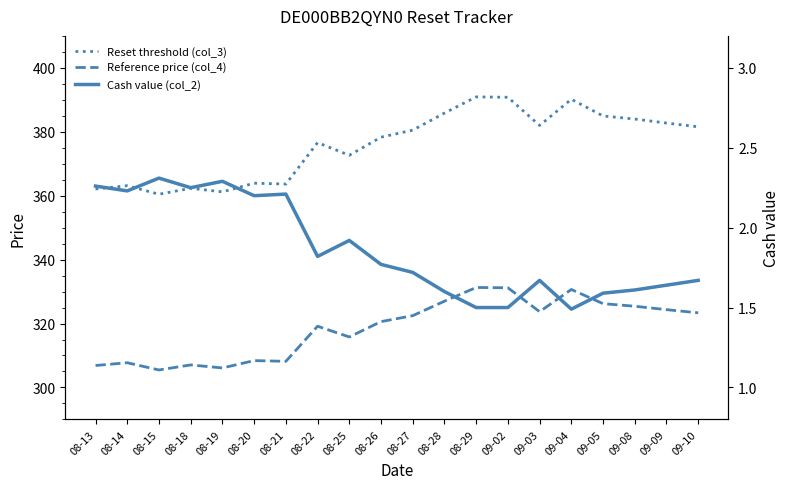

The value of Reference price (col_4) at 08-14 is 208.0. True or false?

False